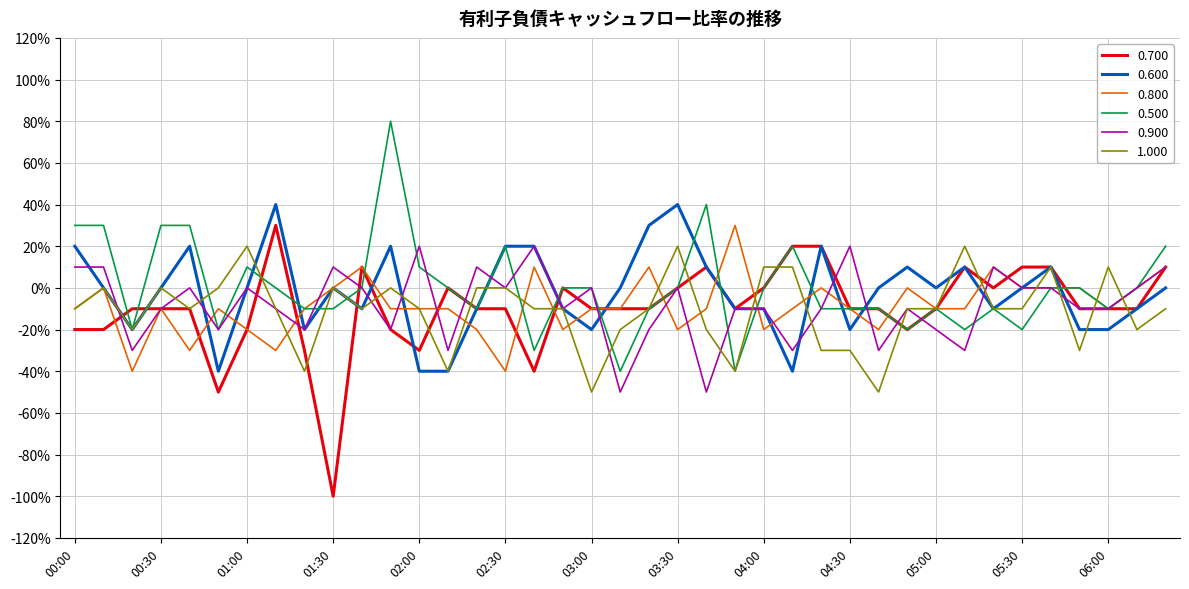

True or false: 1.000 has more than 2 points higher than both neighbors.

True